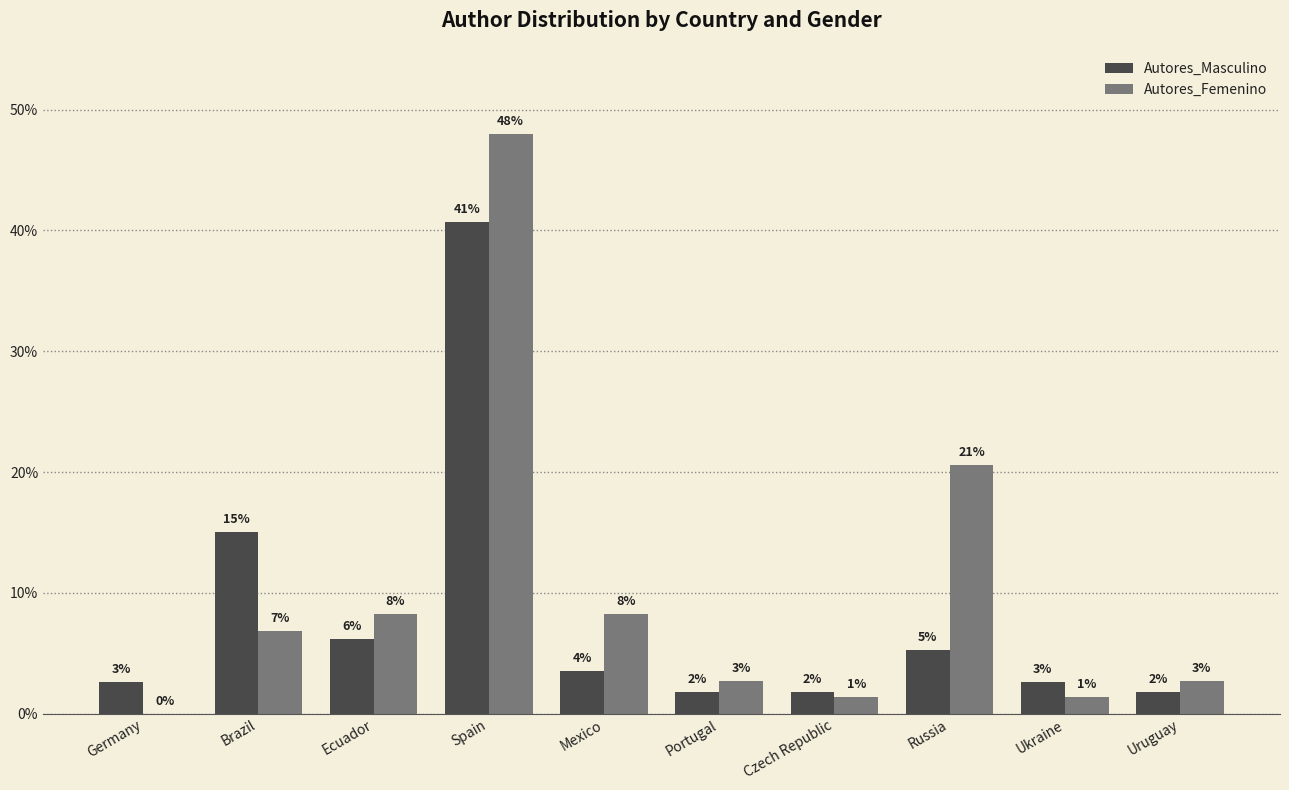

Does the chart contain stacked bars?

No